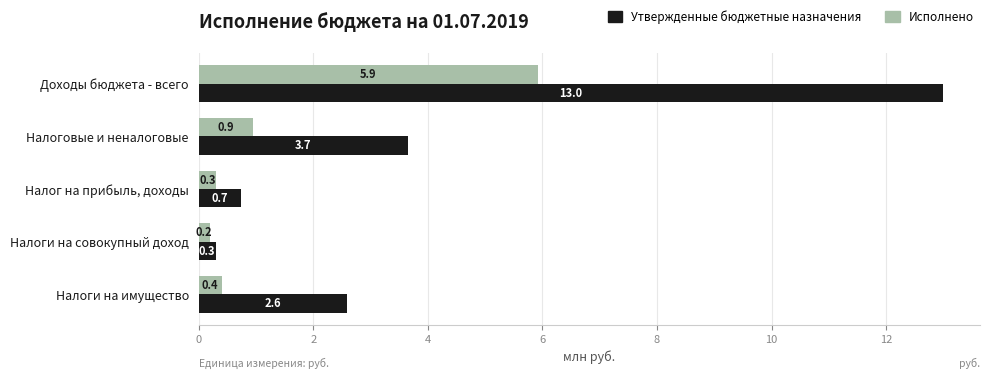

How many values in the Утвержденные бюджетные назначения series are below 2?

2